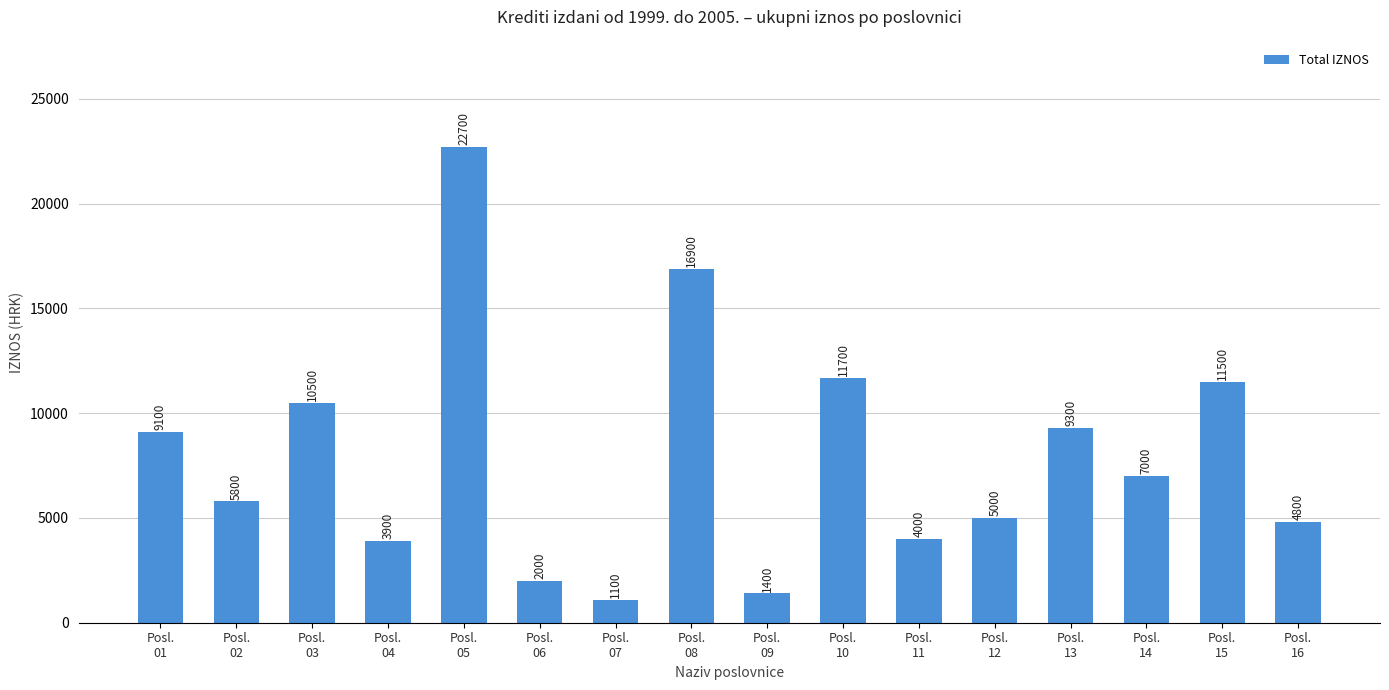

Reading left to right, what are all the values shown in this chart?

Posl.
01=9100	Posl.
02=5800	Posl.
03=10500	Posl.
04=3900	Posl.
05=22700	Posl.
06=2000	Posl.
07=1100	Posl.
08=16900	Posl.
09=1400	Posl.
10=11700	Posl.
11=4000	Posl.
12=5000	Posl.
13=9300	Posl.
14=7000	Posl.
15=11500	Posl.
16=4800